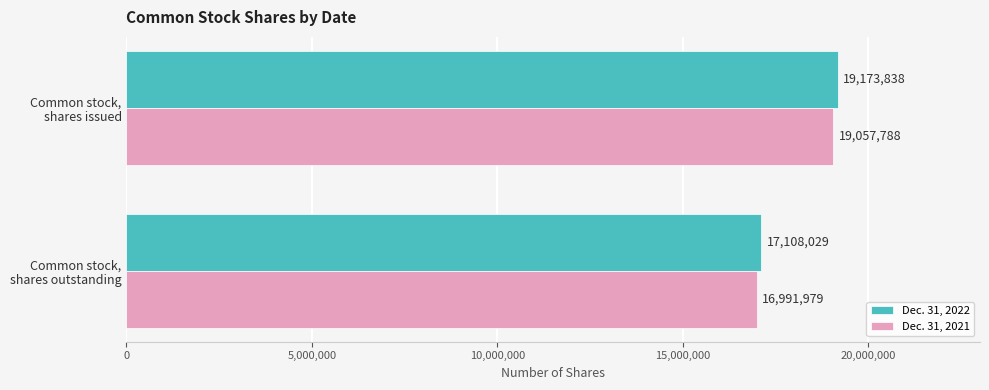

At which label does Dec. 31, 2021 reach its minimum?

Common stock,
shares outstanding